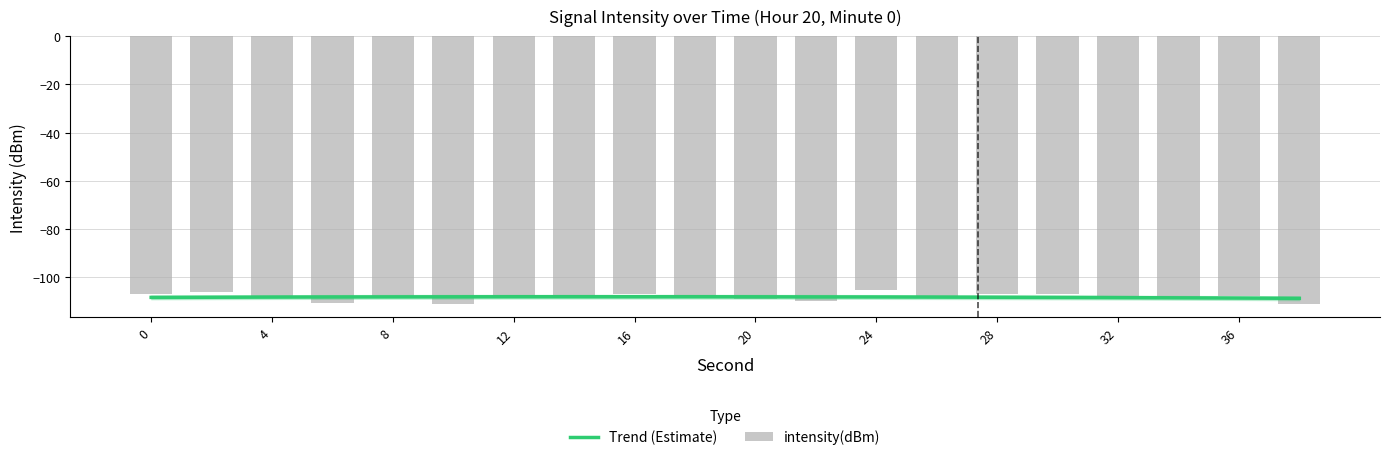

The chart shows a value of -110.7 at 6. True or false?

True